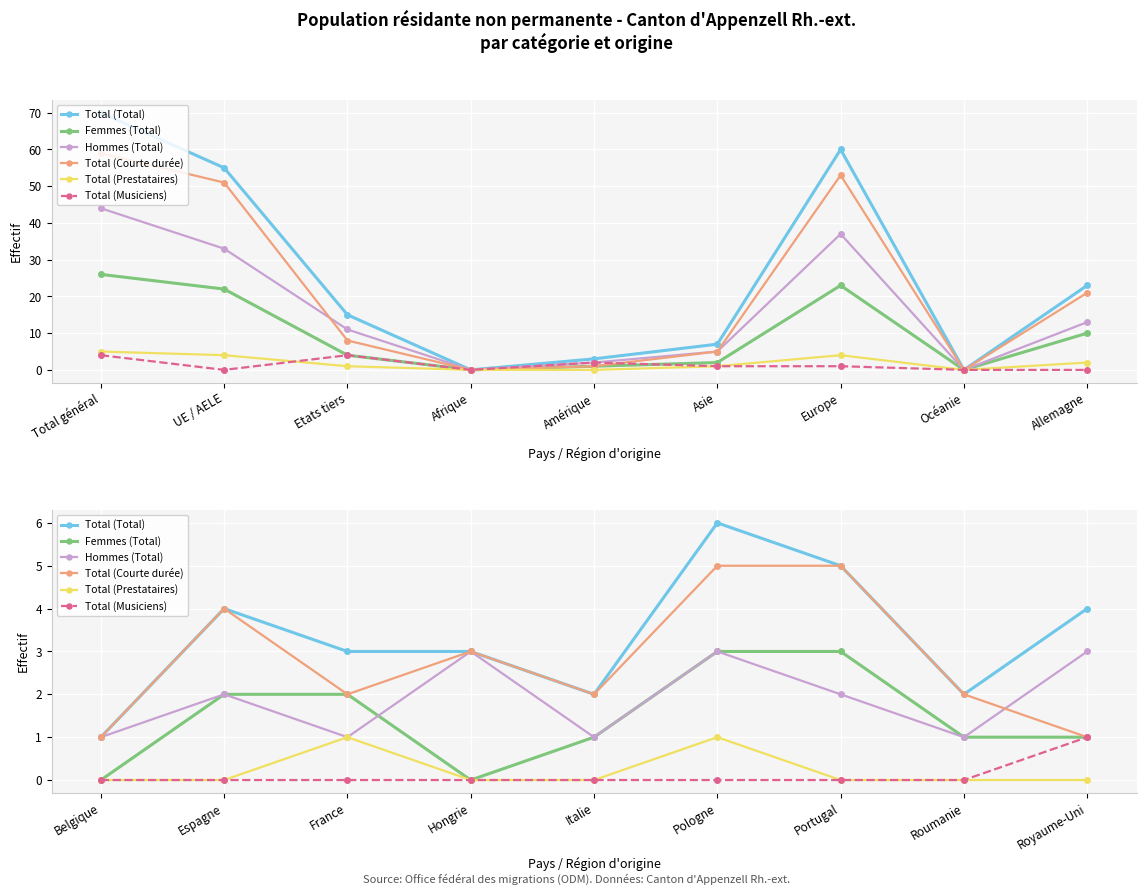

Rank the series at Roumanie from lowest to highest value.

Total (Prestataires), Total (Musiciens), Femmes (Total), Hommes (Total), Total (Total), Total (Courte durée)